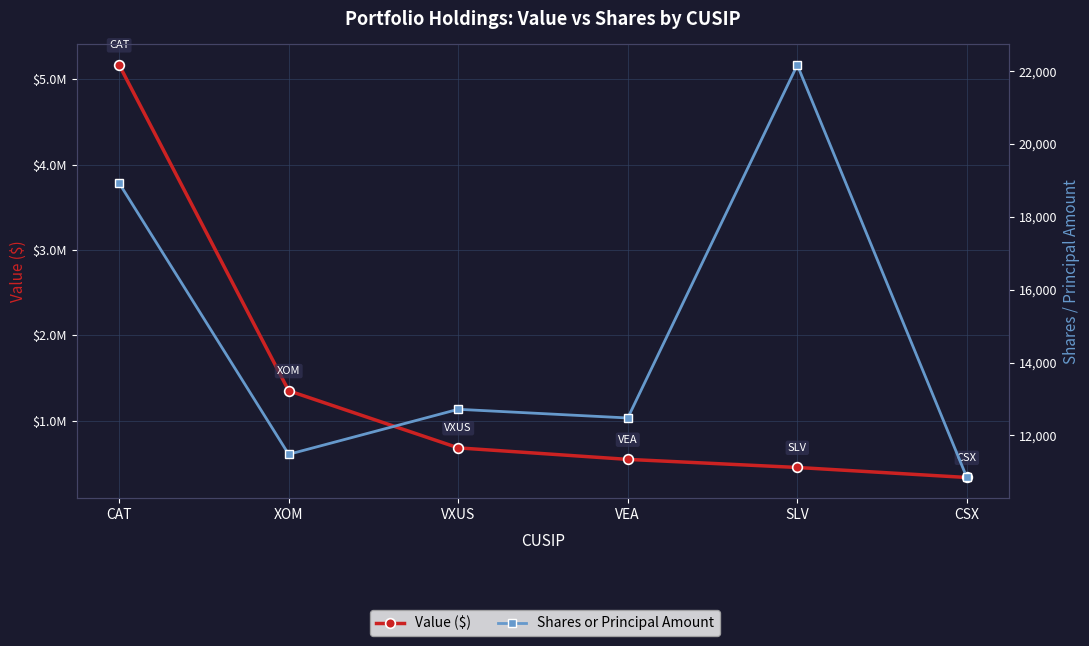

True or false: Value ($) has more than 2 interior local peaks.

False